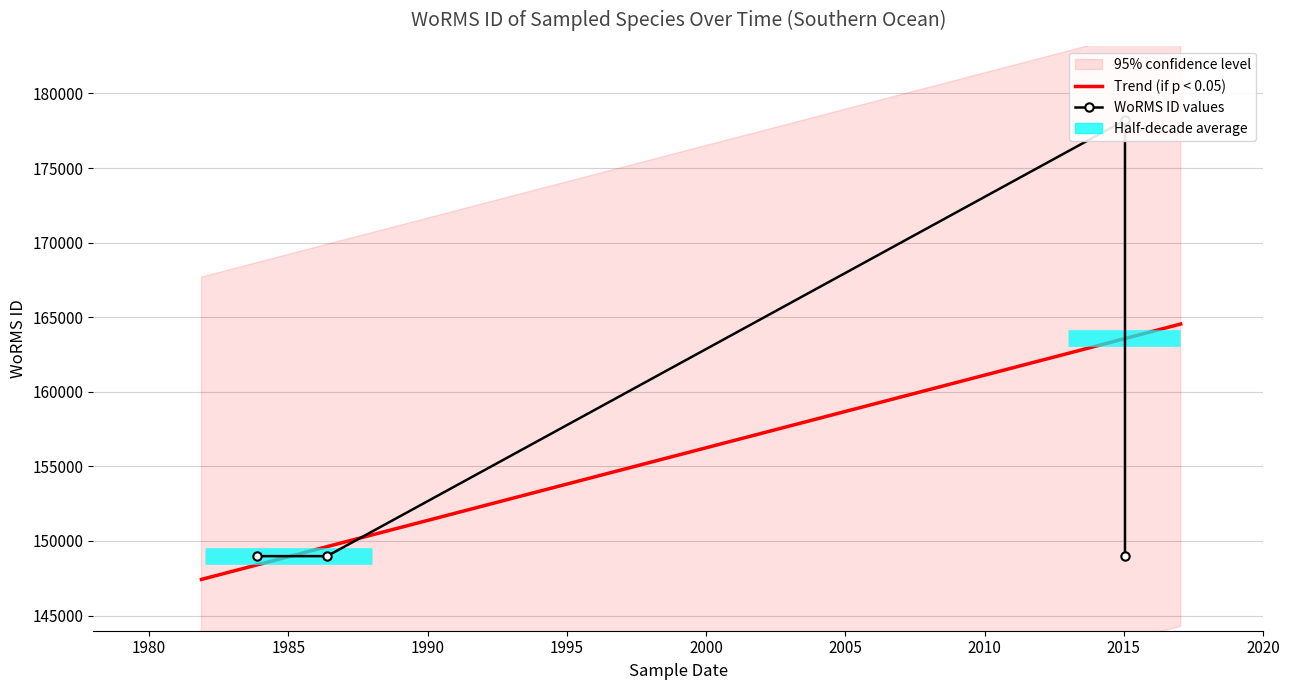

Rank the categories by value from lowest to highest.

1983-11-19, 1986-05-23, 2015-01-13, 2015-01-13